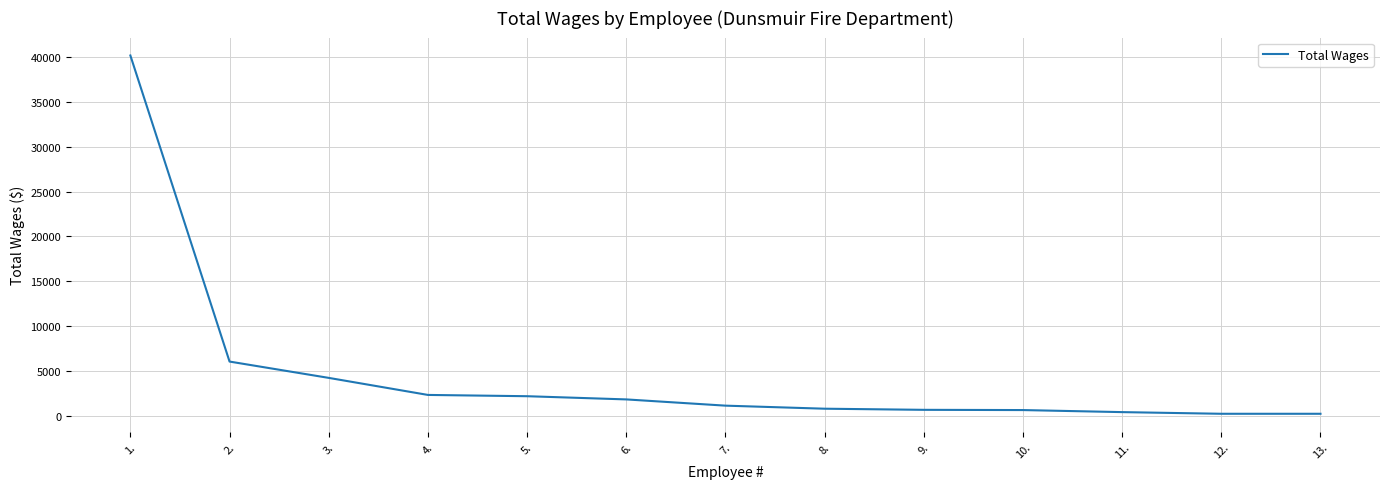

Read the value at 8..

764